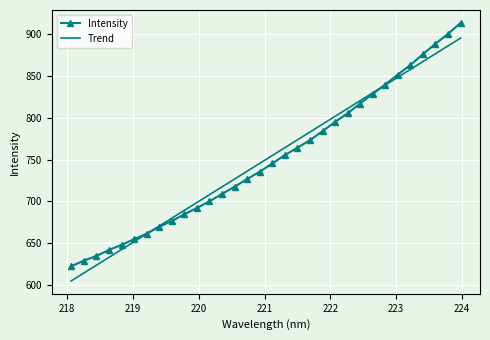

How many values in the Intensity series are below 745?

16